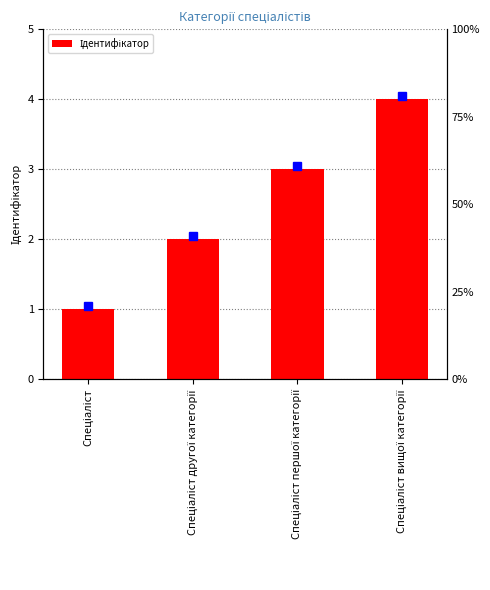

Where is the data nearest to the value 2?

Спеціаліст другої категорії